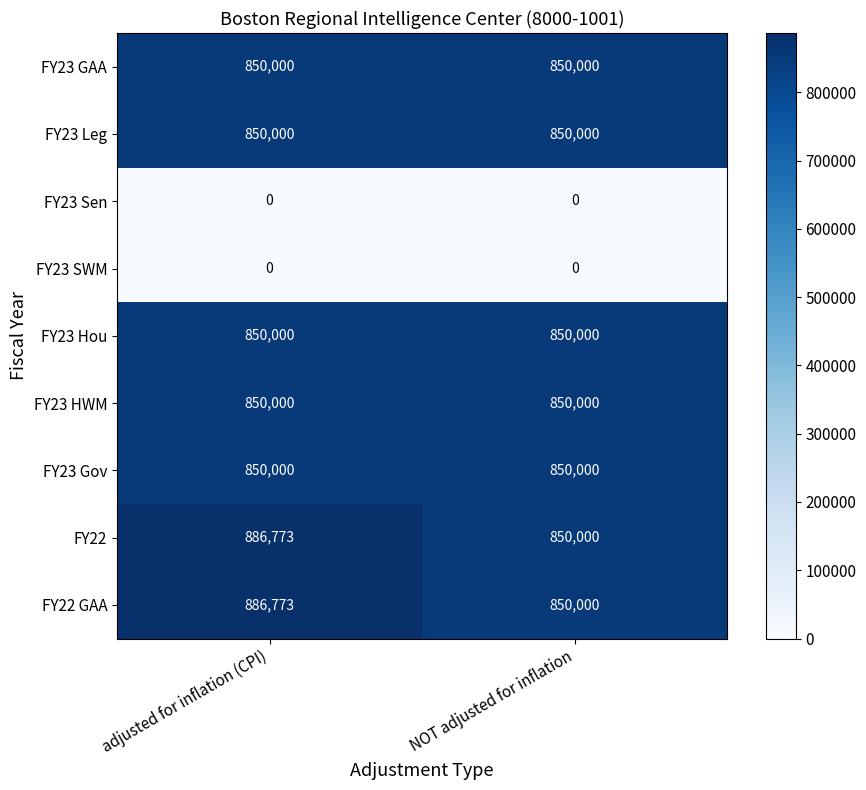

Reading left to right, list all the values displayed in this chart.

FY23 GAA: adjusted for inflation (CPI)=850000	NOT adjusted for inflation=850000
FY23 Leg: adjusted for inflation (CPI)=850000	NOT adjusted for inflation=850000
FY23 Sen: adjusted for inflation (CPI)=0	NOT adjusted for inflation=0
FY23 SWM: adjusted for inflation (CPI)=0	NOT adjusted for inflation=0
FY23 Hou: adjusted for inflation (CPI)=850000	NOT adjusted for inflation=850000
FY23 HWM: adjusted for inflation (CPI)=850000	NOT adjusted for inflation=850000
FY23 Gov: adjusted for inflation (CPI)=850000	NOT adjusted for inflation=850000
FY22: adjusted for inflation (CPI)=886773	NOT adjusted for inflation=850000
FY22 GAA: adjusted for inflation (CPI)=886773	NOT adjusted for inflation=850000